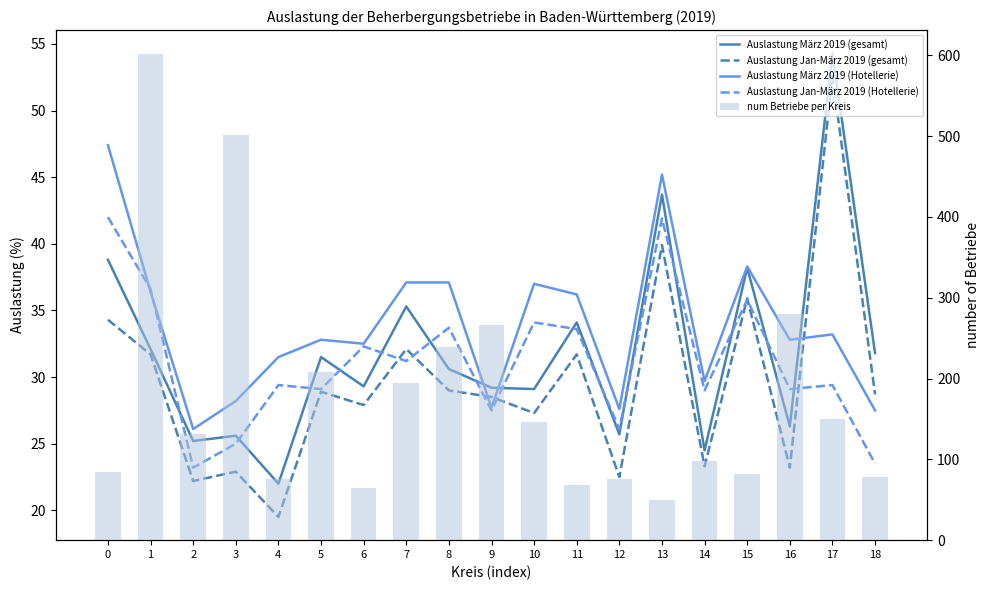

What is the value of the Auslastung Jan-März 2019 (Hotellerie) bar at the 14th from the left?

41.9